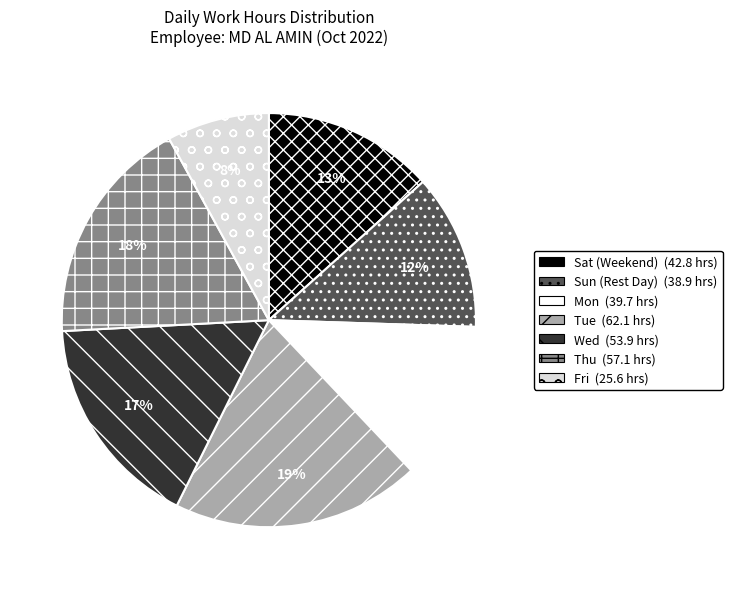

To the nearest percent, what is the average slice percentage?

14%